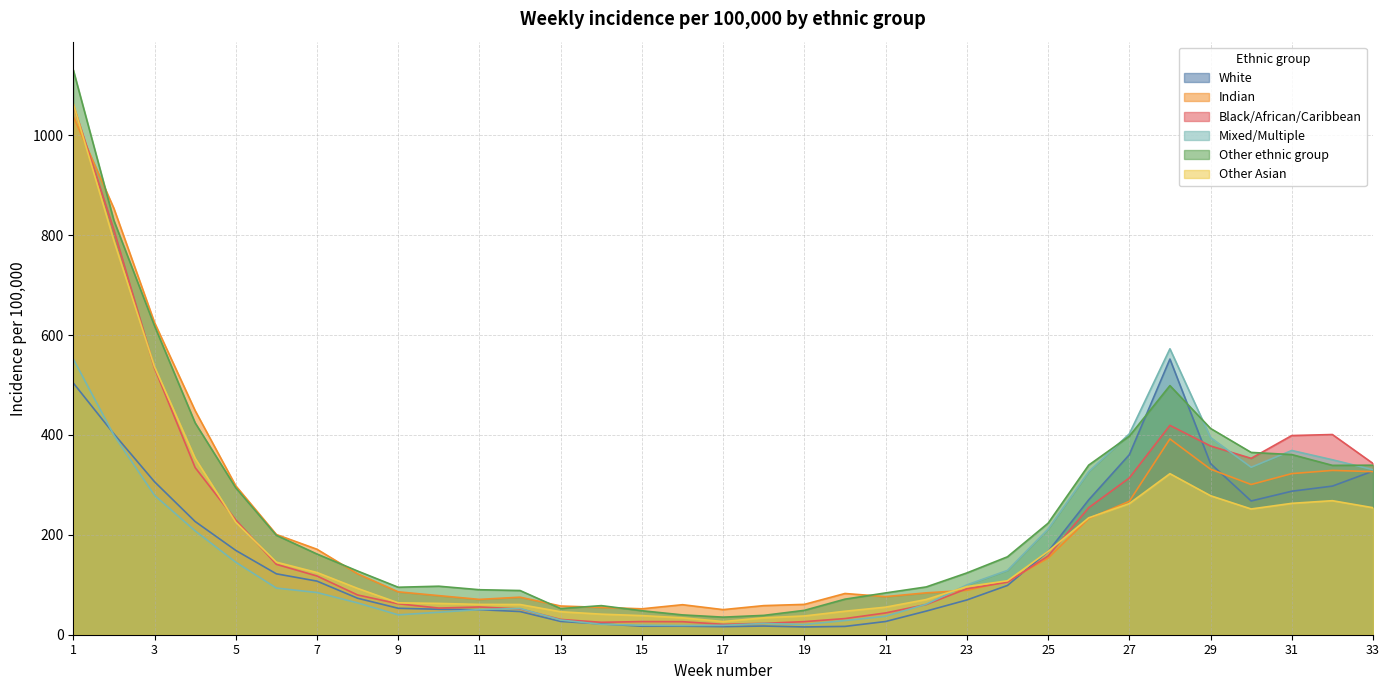

Which series has the widest spread of values?

Other ethnic group